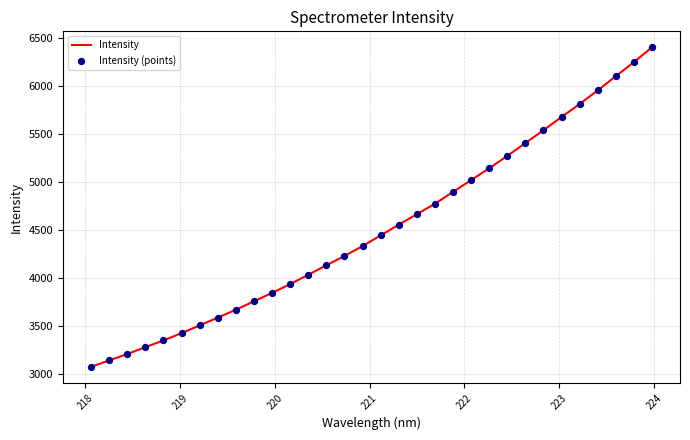

What is the maximum value shown in the chart?

6398.9